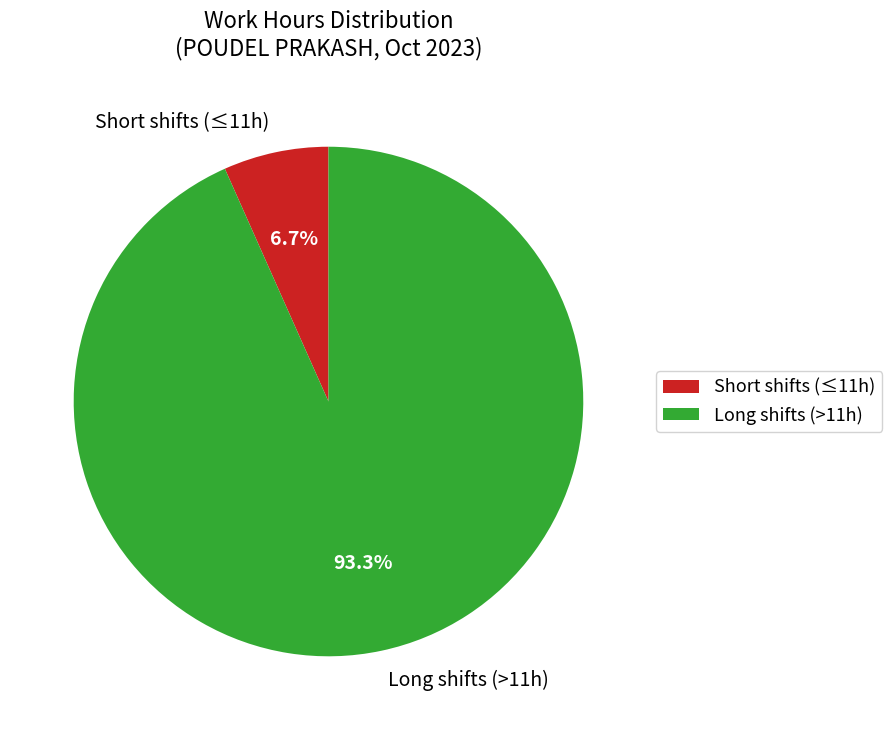

Which category has the biggest portion of the pie?

Long shifts (>11h)